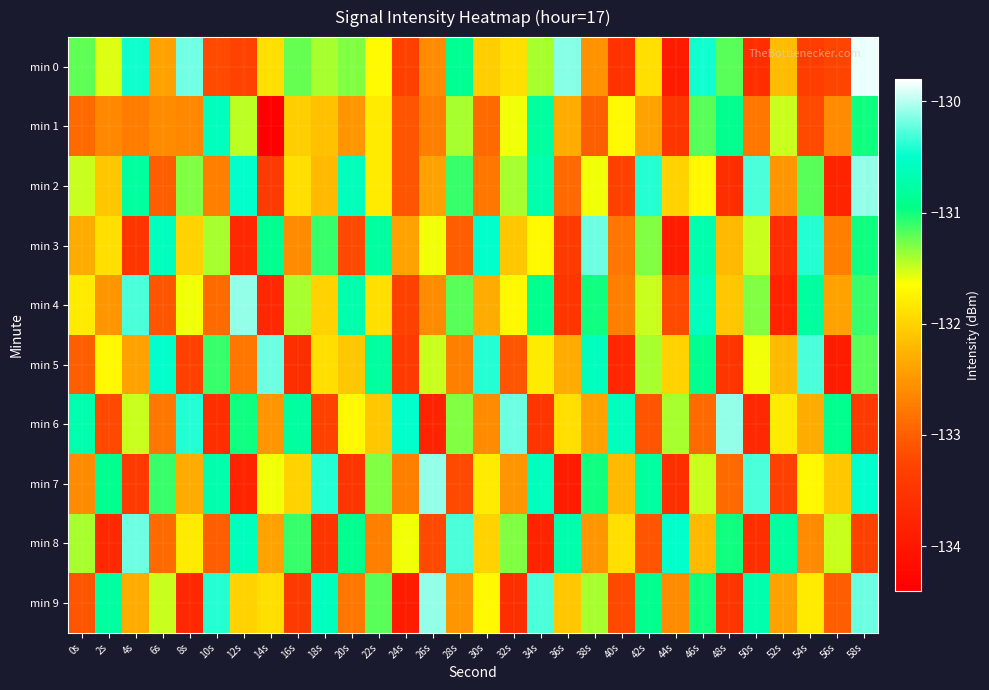

Rank the series by their maximum value, from highest to lowest.

min 0, min 2, min 4, min 6, min 7, min 9, min 3, min 5, min 8, min 1